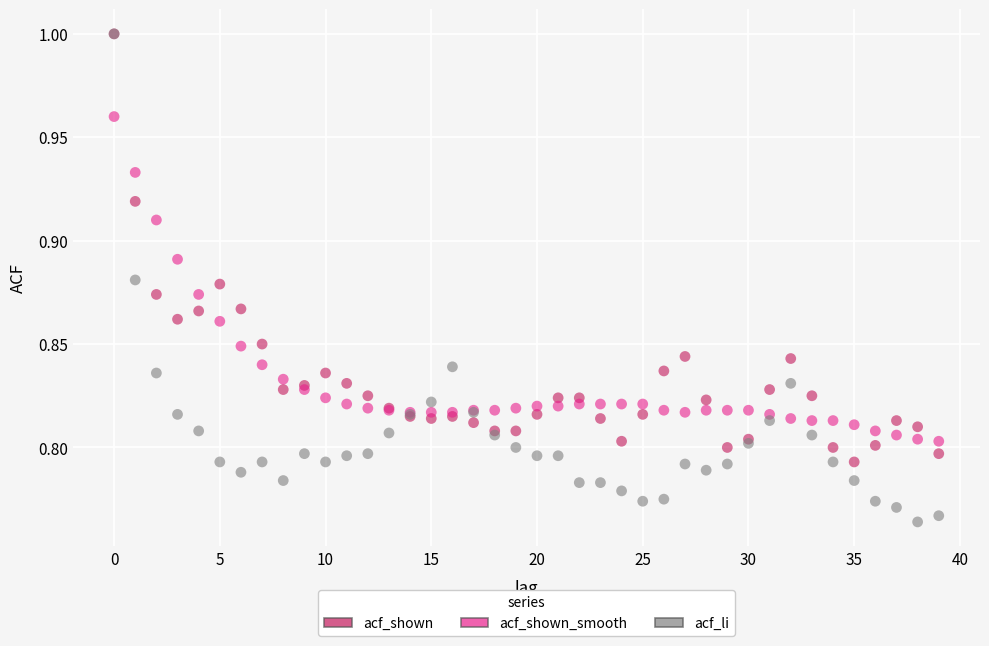

Which series has the widest spread of Y values?

acf_li